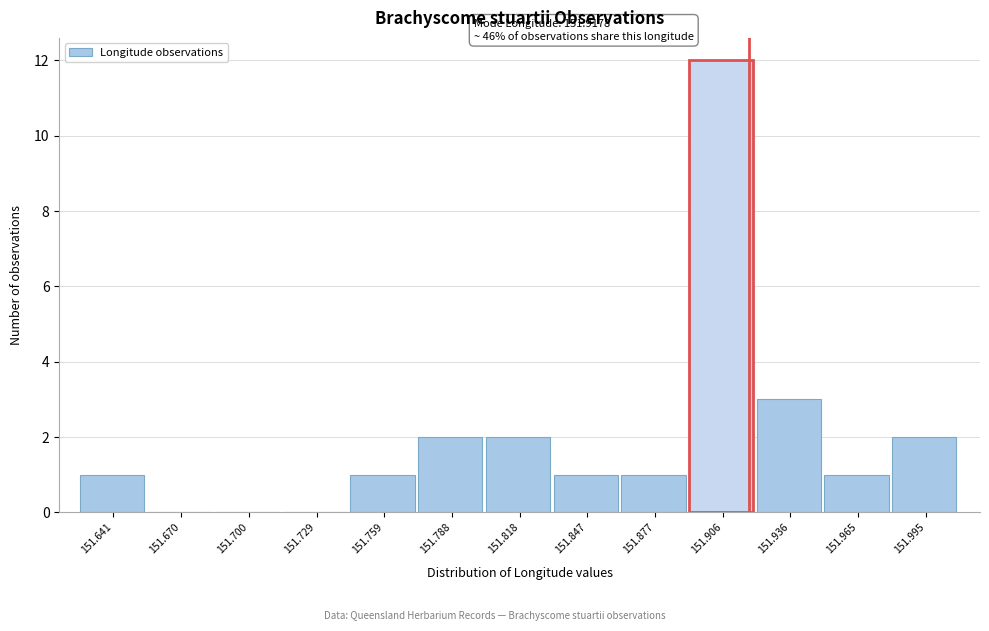

Over which range of the x-axis is the bar tallest?

151.890 to 151.920